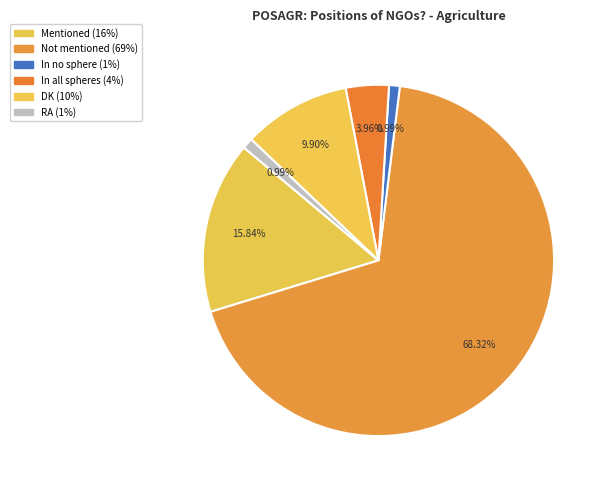

How many segments does this pie chart have?

6